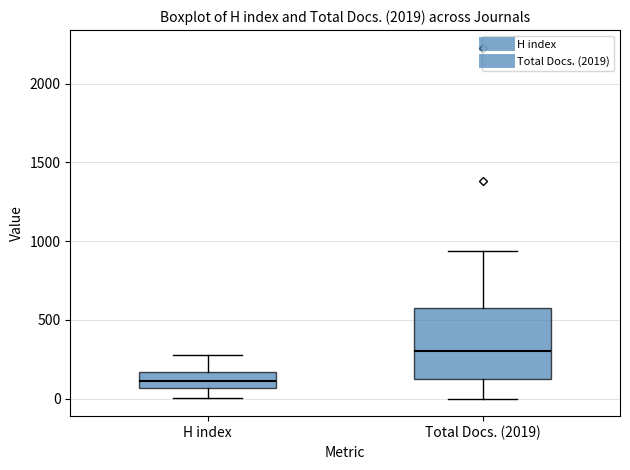

Which box has the highest median line?

Total Docs. (2019)